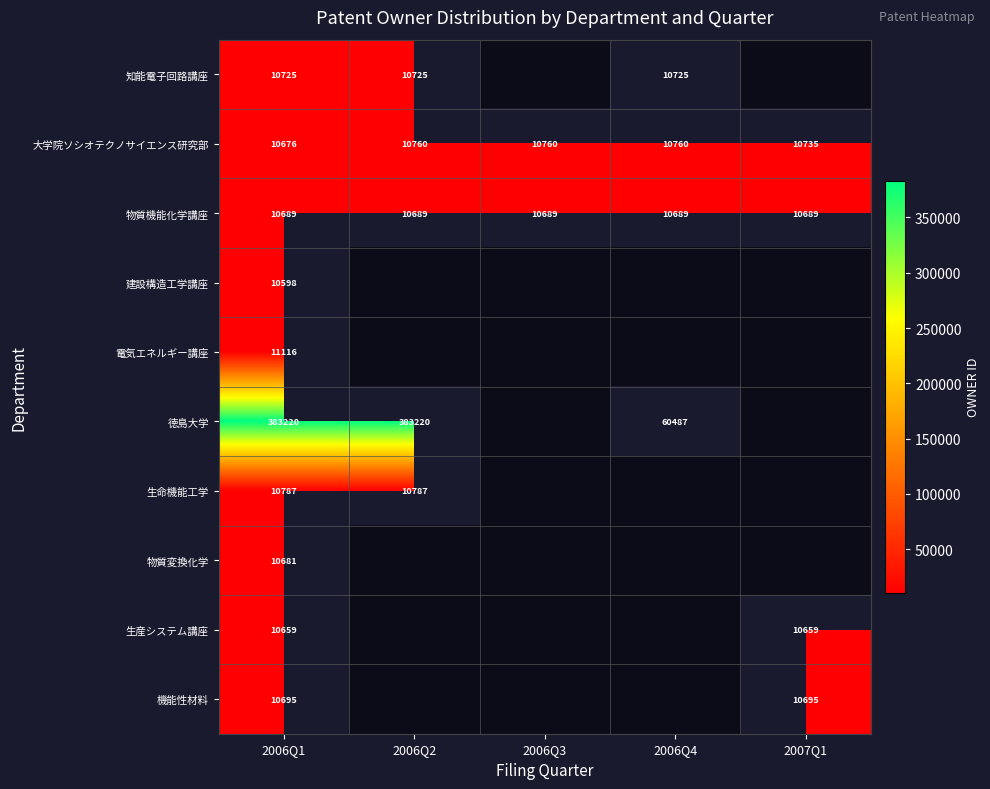

What is the spread (max minus min) of values at 2006Q1?

372622